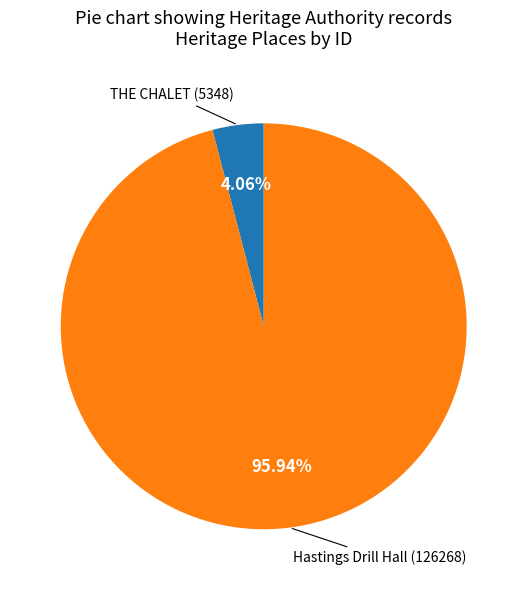

Is there a majority slice in this chart?

Yes